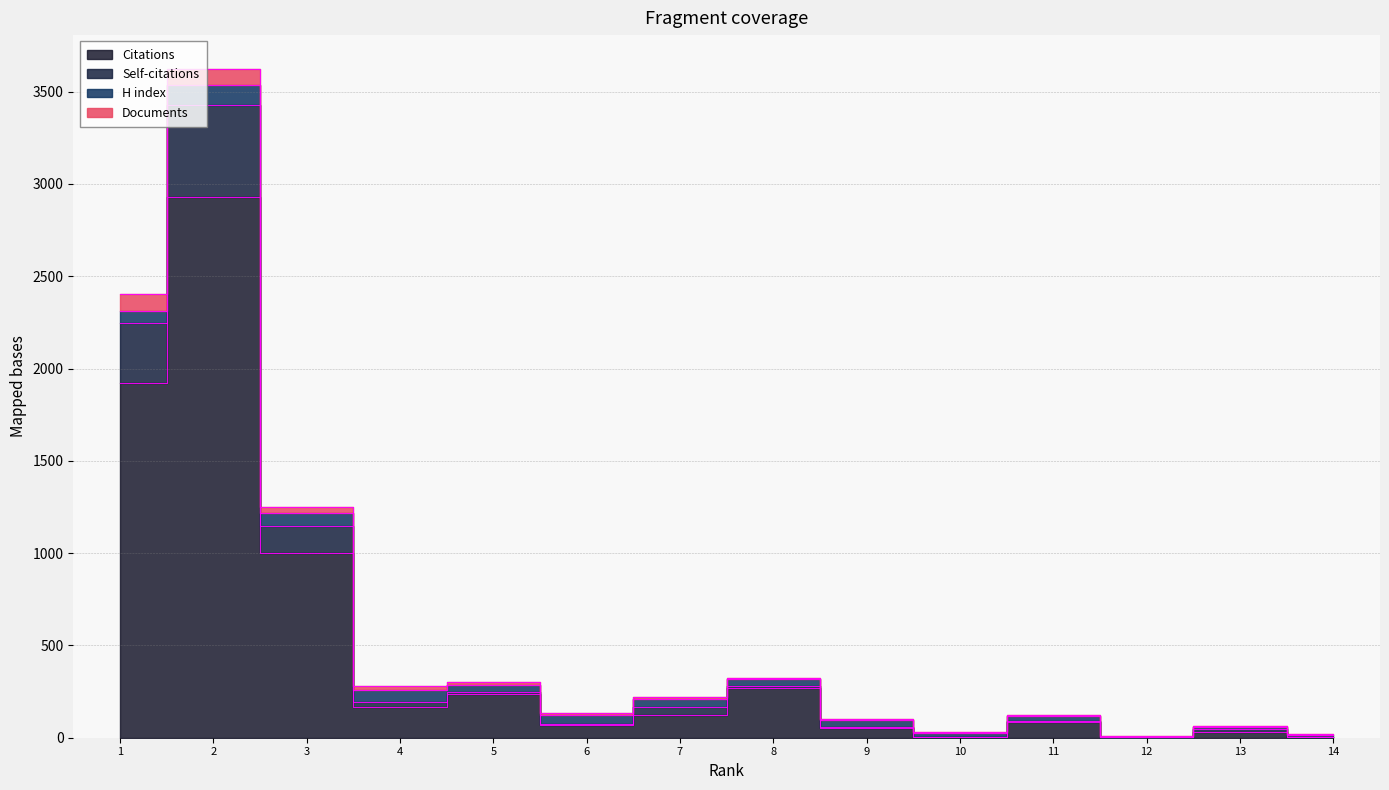

How many data points in Citations are less than 125?

7